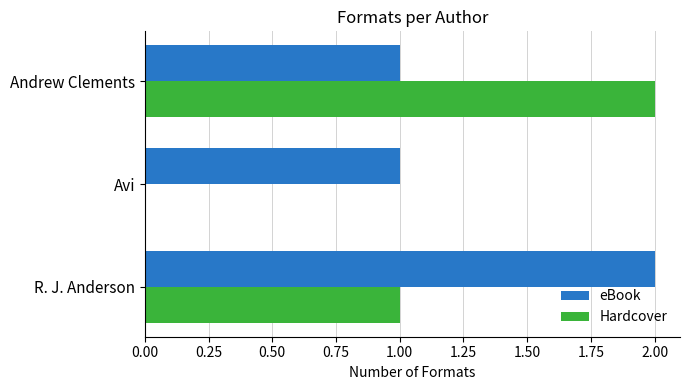

What is the highest value of the eBook series?

2